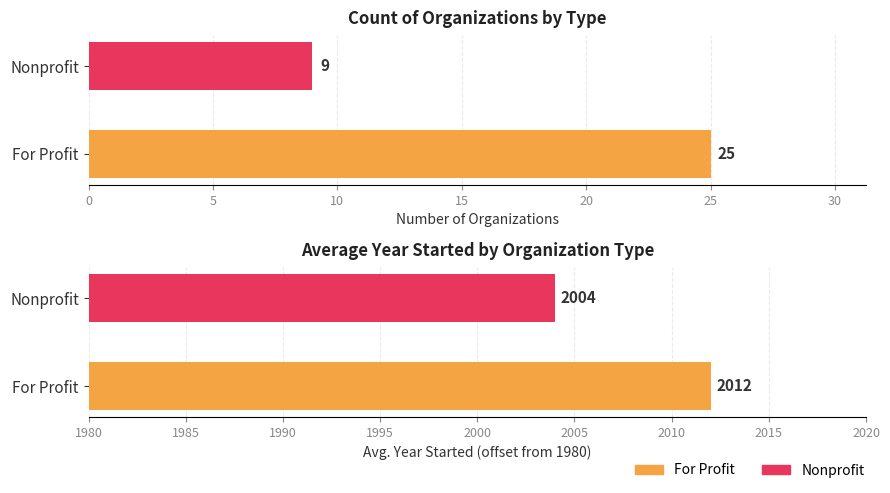

How many categories are shown in the chart?

2